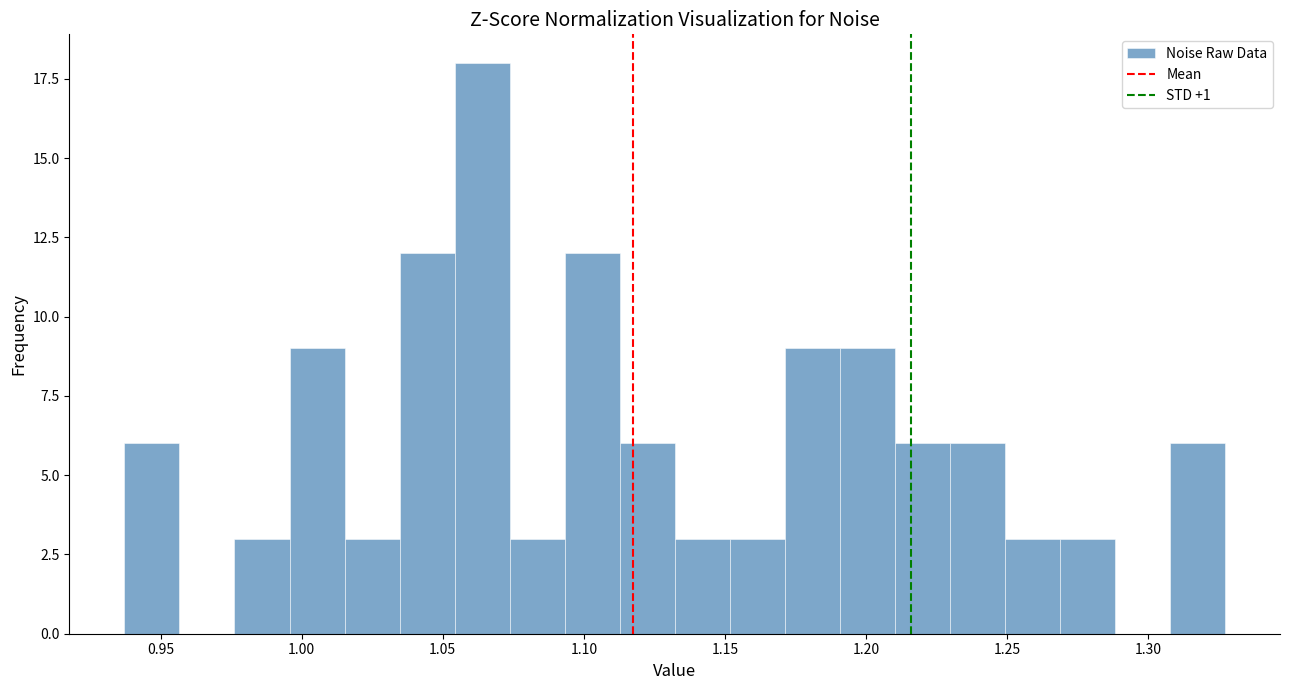

Read against the x-axis, roughly where is the centre of the tallest bar?

1.065